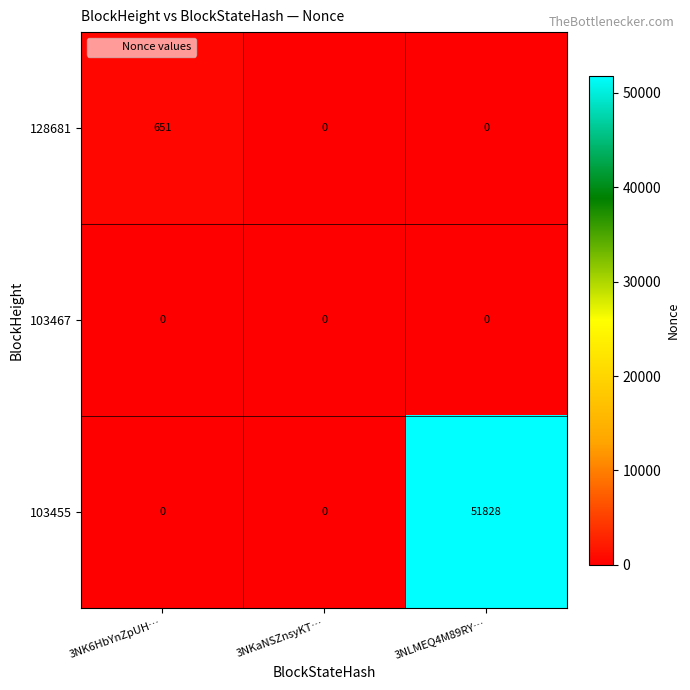

Which series has the widest spread of values?

103455